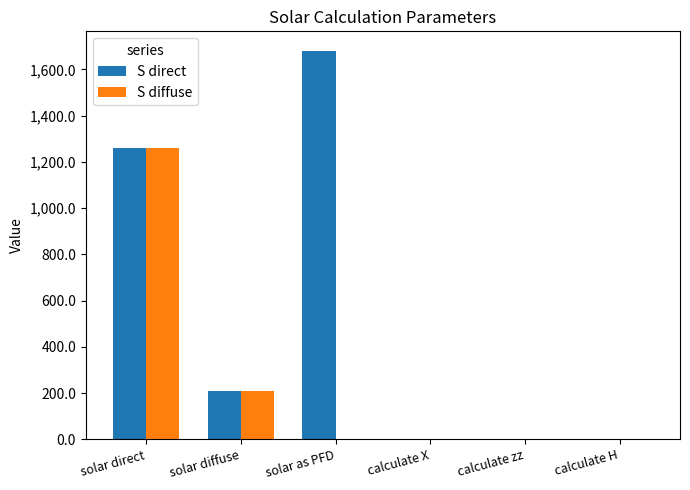

How many data points in S direct are above 210?

3